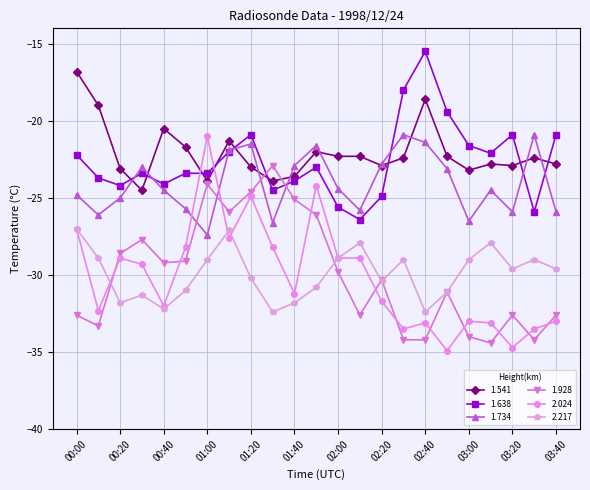

At how many categories does at least one series exceed -26?

23